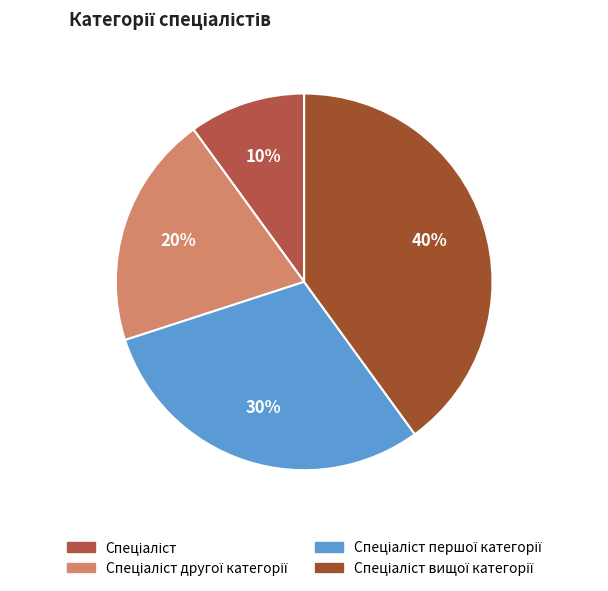

Rank the categories by value from highest to lowest.

Спеціаліст вищої категорії, Спеціаліст першої категорії, Спеціаліст другої категорії, Спеціаліст